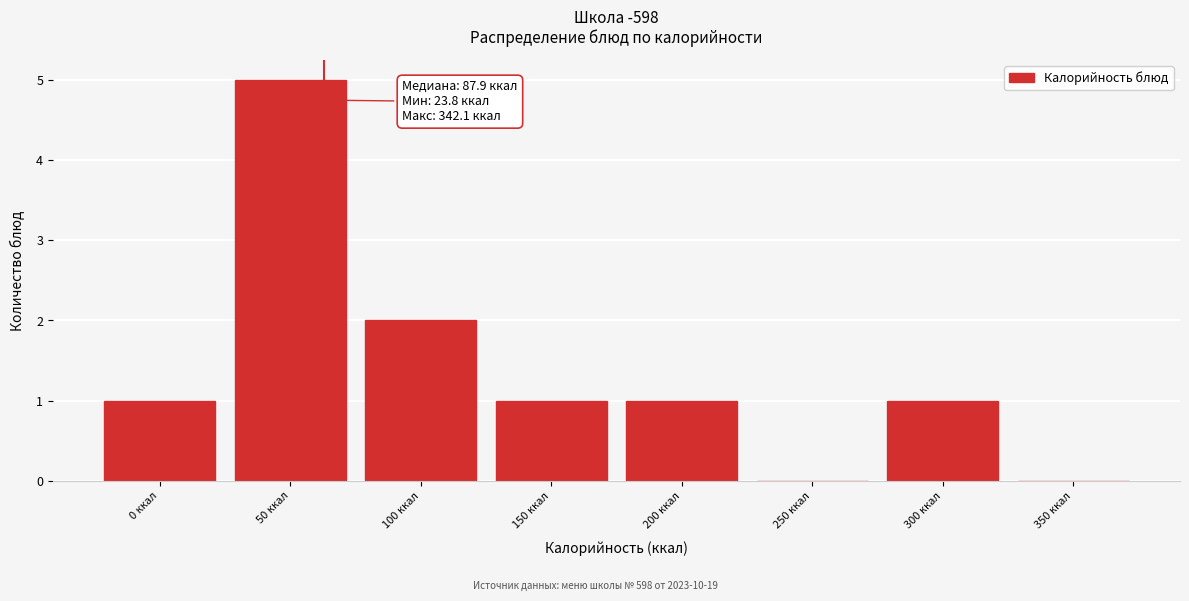

Reading left to right, what are all the values shown in this chart?

0 ккал=1	50 ккал=5	100 ккал=2	150 ккал=1	200 ккал=1	250 ккал=0	300 ккал=1	350 ккал=0